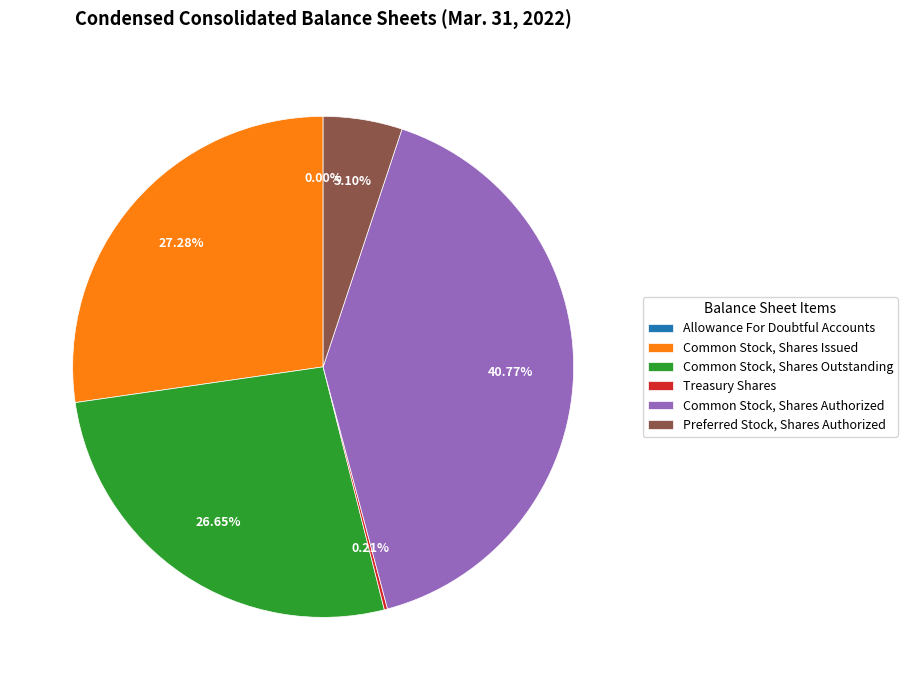

Which category has the biggest portion of the pie?

Common Stock, Shares Authorized